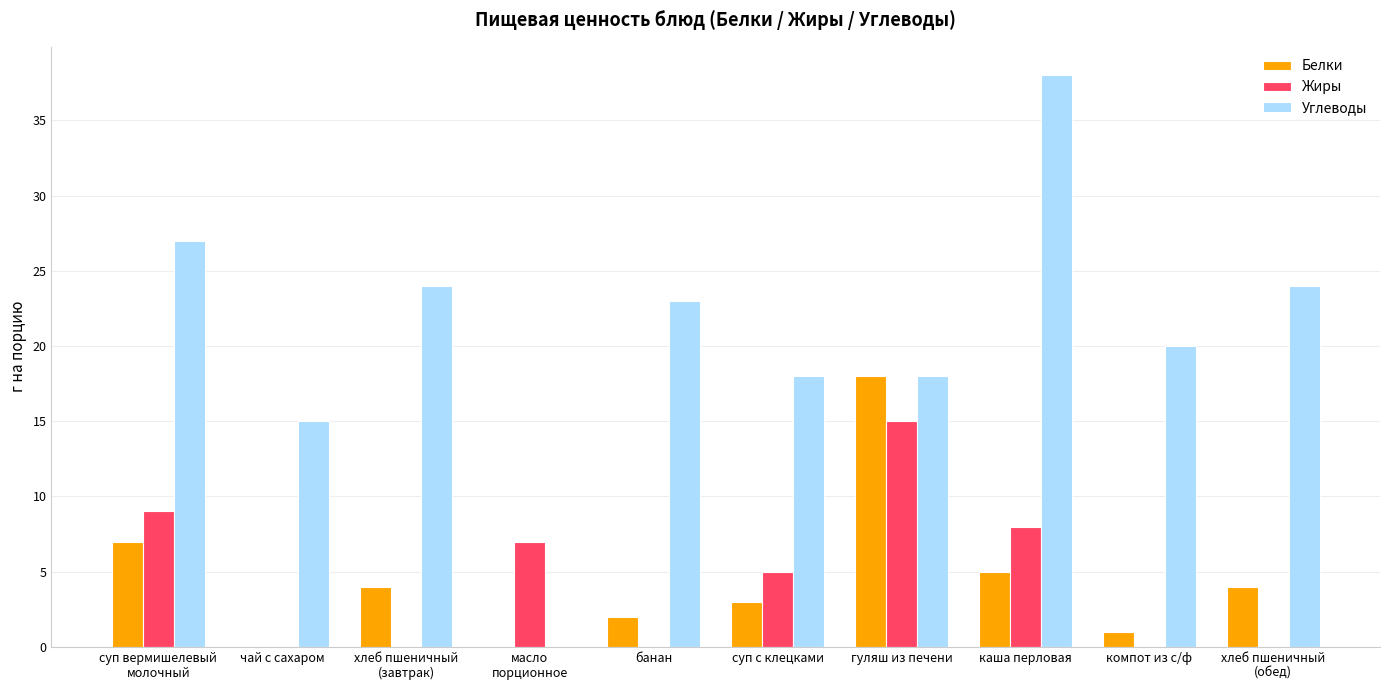

Are the bars grouped side by side (vs. stacked)?

Yes